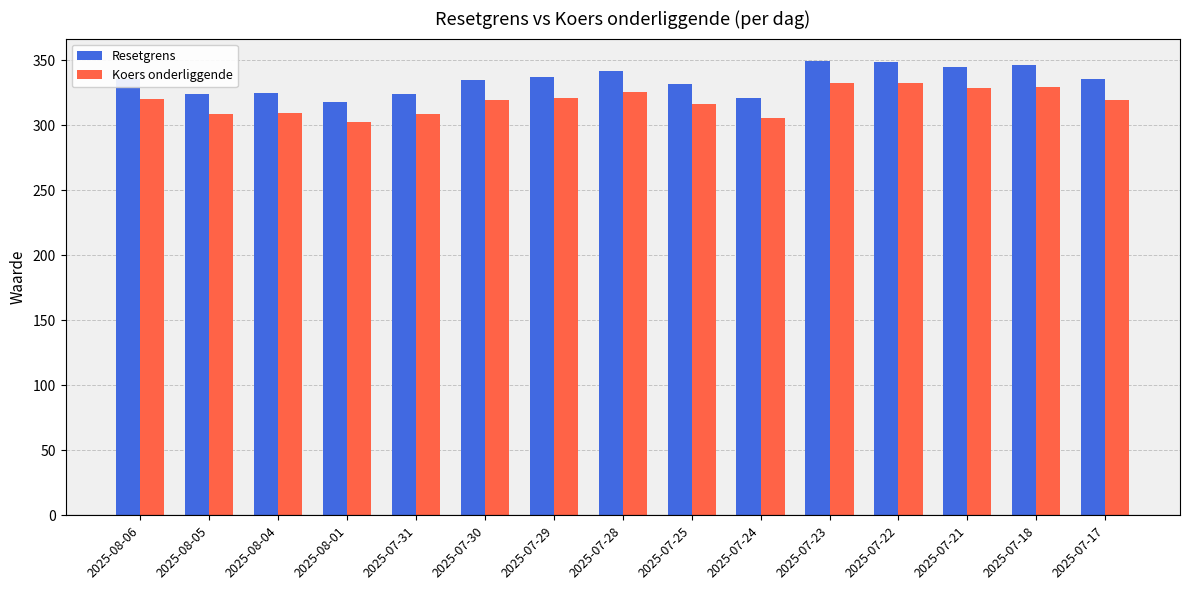

List the series in order of their overall mean, highest first.

Resetgrens, Koers onderliggende